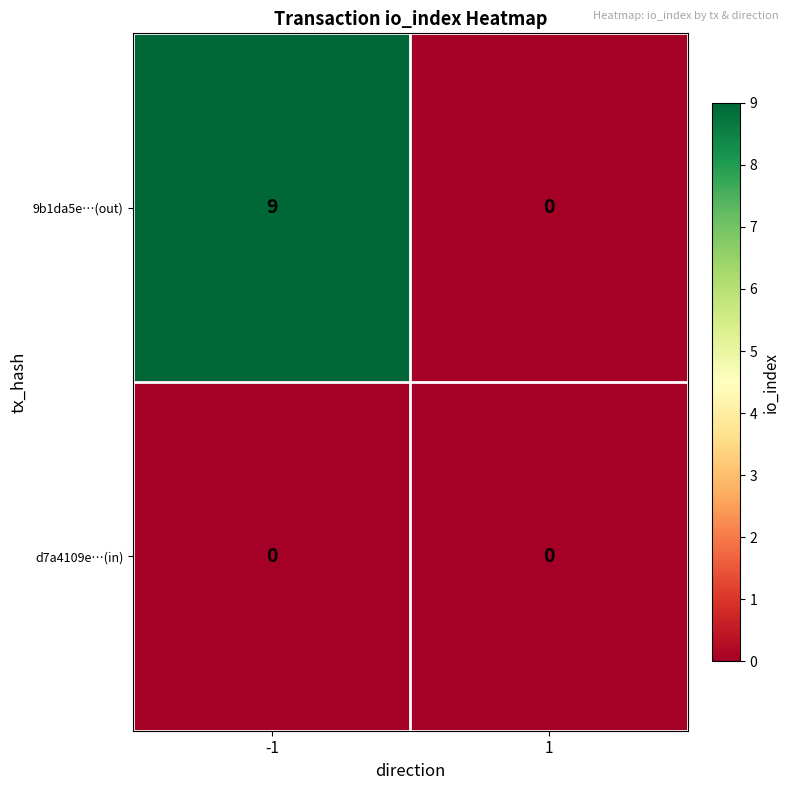

Reading left to right, list all the values displayed in this chart.

9b1da5e…(out): -1=9	1=0
d7a4109e…(in): -1=0	1=0